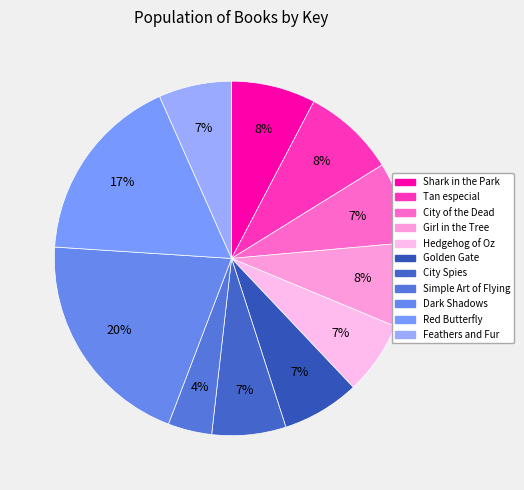

What is the smallest slice in the pie chart?

Simple Art of Flying